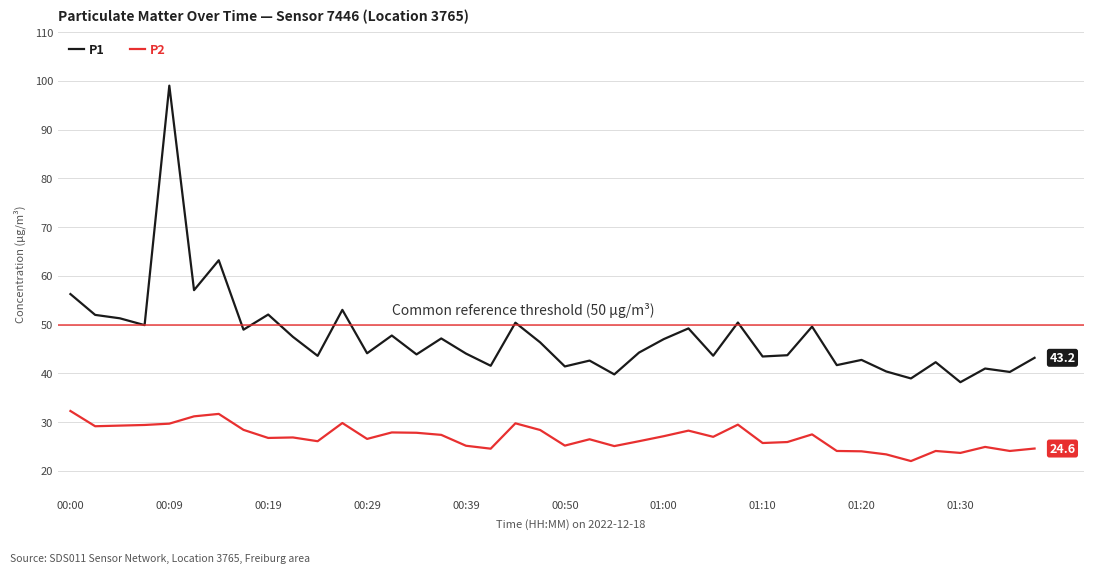

At how many categories does at least one series exceed 86?

1